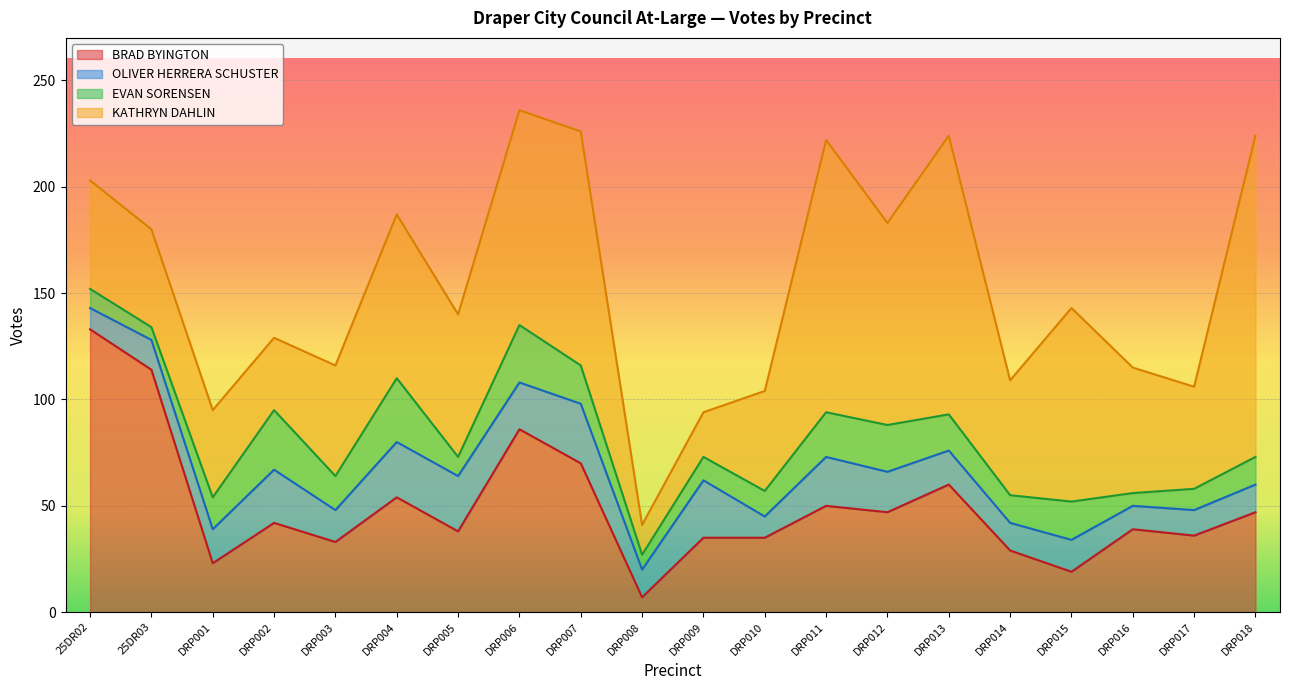

Where does the BRAD BYINGTON series first go above 42?

25DR02